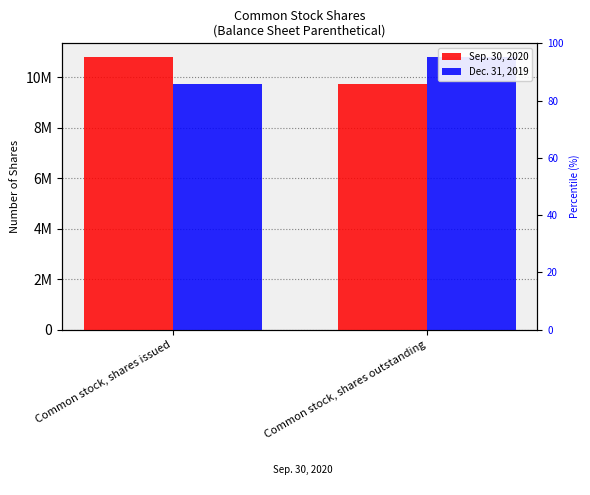

Count the number of categories in the chart.

2